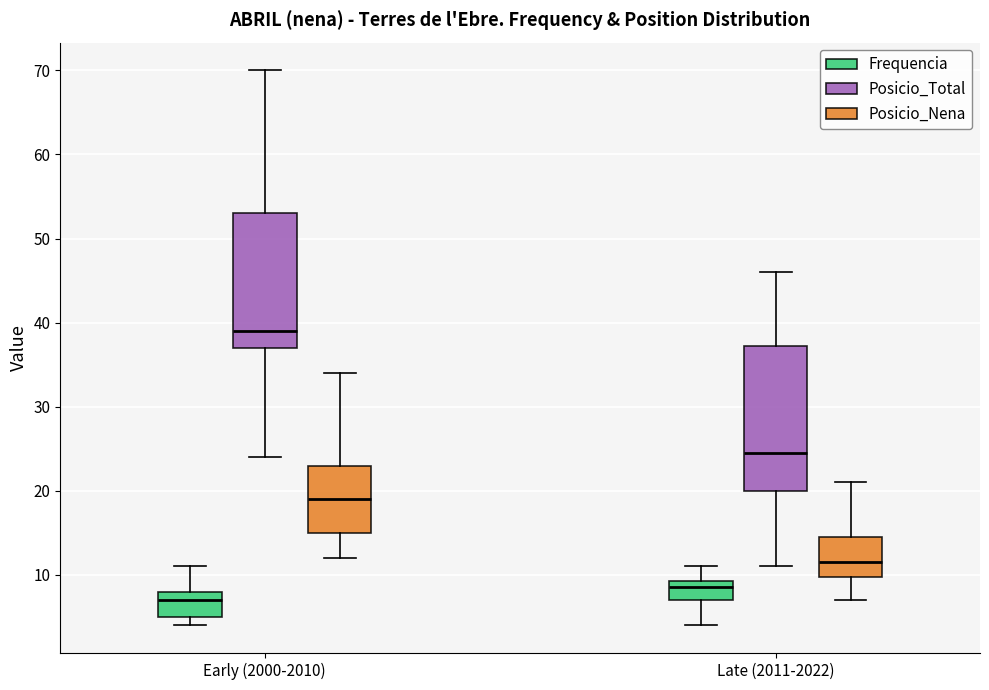

Reading left to right, transcribe this box plot: for each box, give where its median line is, the range the box spans, and where its two whiskers end, as read against the y-axis. The values are not printed on the chart, so give them approximately, as read against the axis.

Early (2000-2010) (Frequencia): median 7, box 5 to 8, whiskers 4 to 11
Early (2000-2010) (Posicio_Total): median 39, box 37 to 53, whiskers 24 to 70
Early (2000-2010) (Posicio_Nena): median 19, box 15 to 23, whiskers 12 to 34
Late (2011-2022) (Frequencia): median 9 (just below the box's upper edge), box 7 to 9, whiskers 4 to 11
Late (2011-2022) (Posicio_Total): median 25, box 20 to 37, whiskers 11 to 46
Late (2011-2022) (Posicio_Nena): median 12, box 10 to 15, whiskers 7 to 21